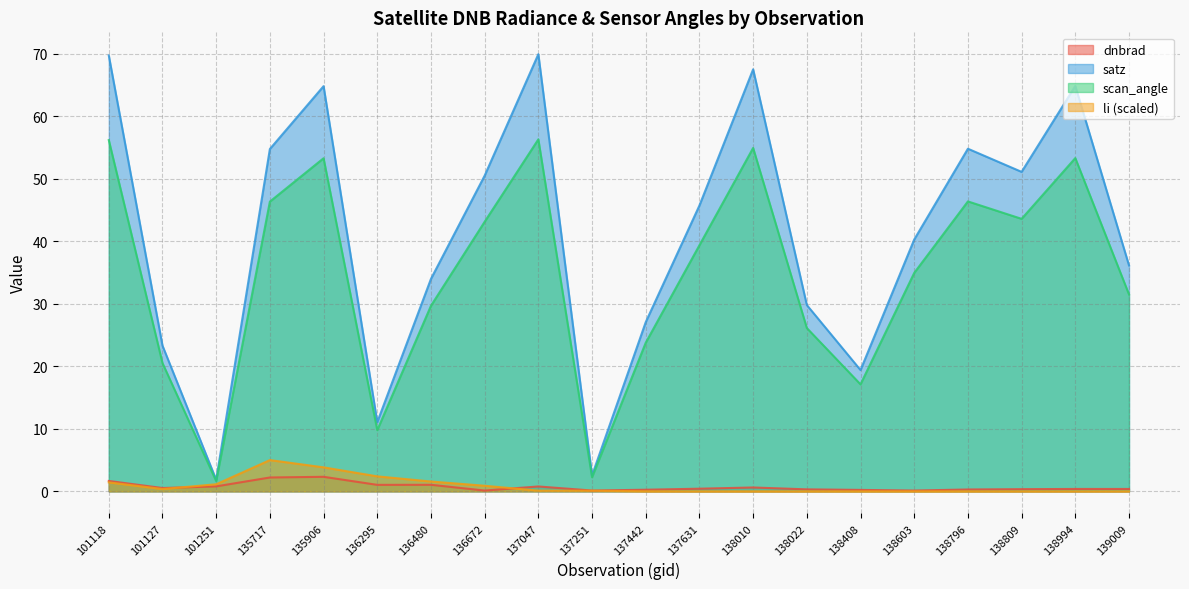

At which category does satz reach its first local peak?

135906